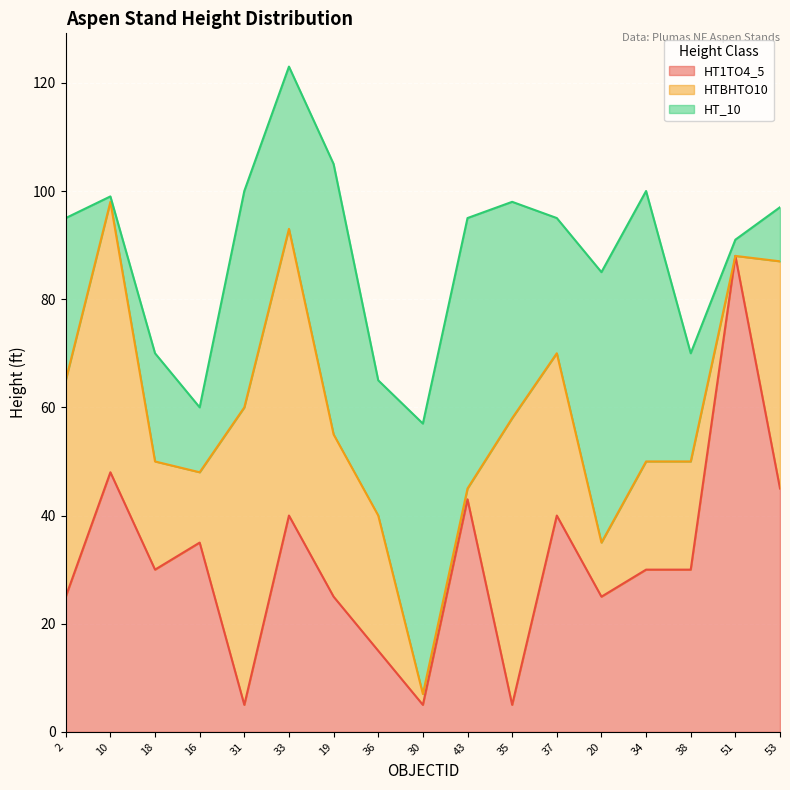

At which category is the sum across all series the highest?

33